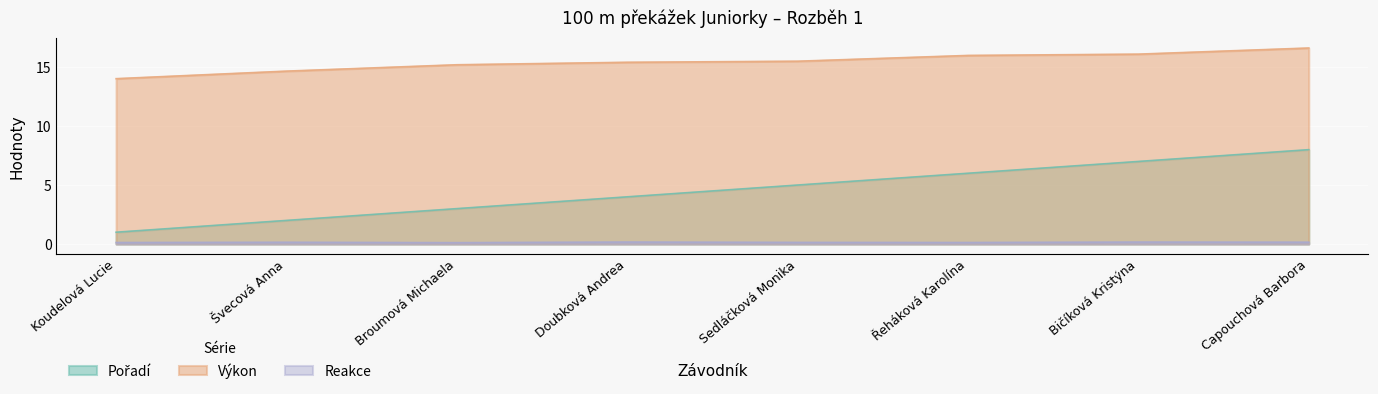

Reading left to right, what are all the values shown in this chart?

Pořadí: Koudelová Lucie=1.0	Švecová Anna=2.0	Broumová Michaela=3.0	Doubková Andrea=4.0	Sedláčková Monika=5.0	Řeháková Karolína=6.0	Bičíková Kristýna=7.0	Capouchová Barbora=8.0
Výkon: Koudelová Lucie=14.0	Švecová Anna=14.7	Broumová Michaela=15.2	Doubková Andrea=15.4	Sedláčková Monika=15.5	Řeháková Karolína=16.0	Bičíková Kristýna=16.1	Capouchová Barbora=16.6
Reakce: Koudelová Lucie=0.1	Švecová Anna=0.1	Broumová Michaela=0.1	Doubková Andrea=0.2	Sedláčková Monika=0.1	Řeháková Karolína=0.1	Bičíková Kristýna=0.2	Capouchová Barbora=0.2